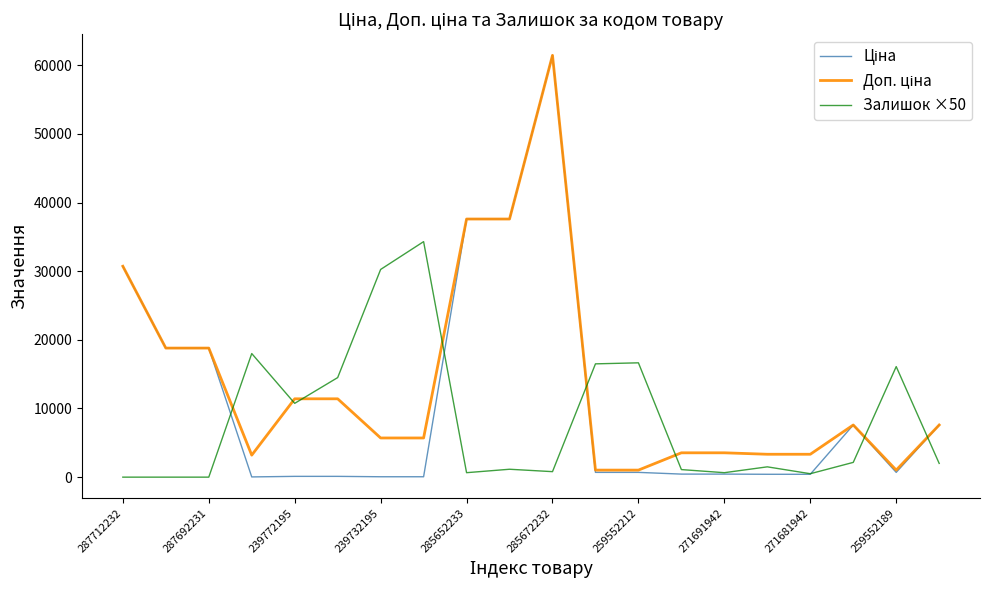

What is the highest value of the Залишок ×50 series?

34300.0